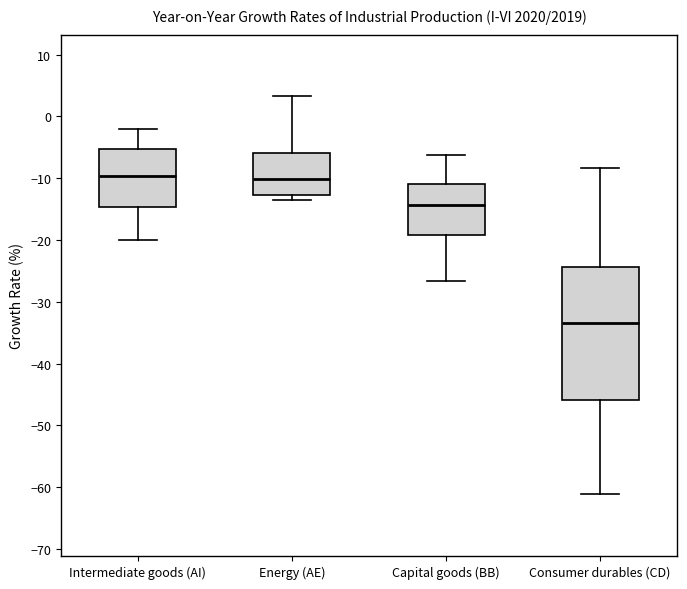

Reading left to right, read every box against the y-axis: the position of its median line, the range the box covers, and the ends of its whiskers. The values are not printed on the chart, so give them approximately, as read against the axis.

Intermediate goods (AI): median -10, box -15 to -5, whiskers -20 to -2
Energy (AE): median -10, box -13 to -6, whiskers -14 to 3
Capital goods (BB): median -14, box -19 to -11, whiskers -27 to -6
Consumer durables (CD): median -33, box -46 to -24, whiskers -61 to -8